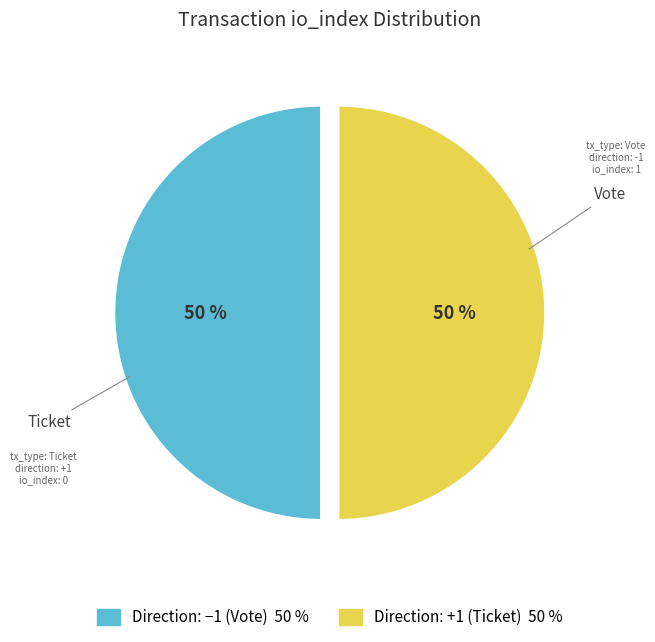

To the nearest percent, what is the average slice percentage?

50%